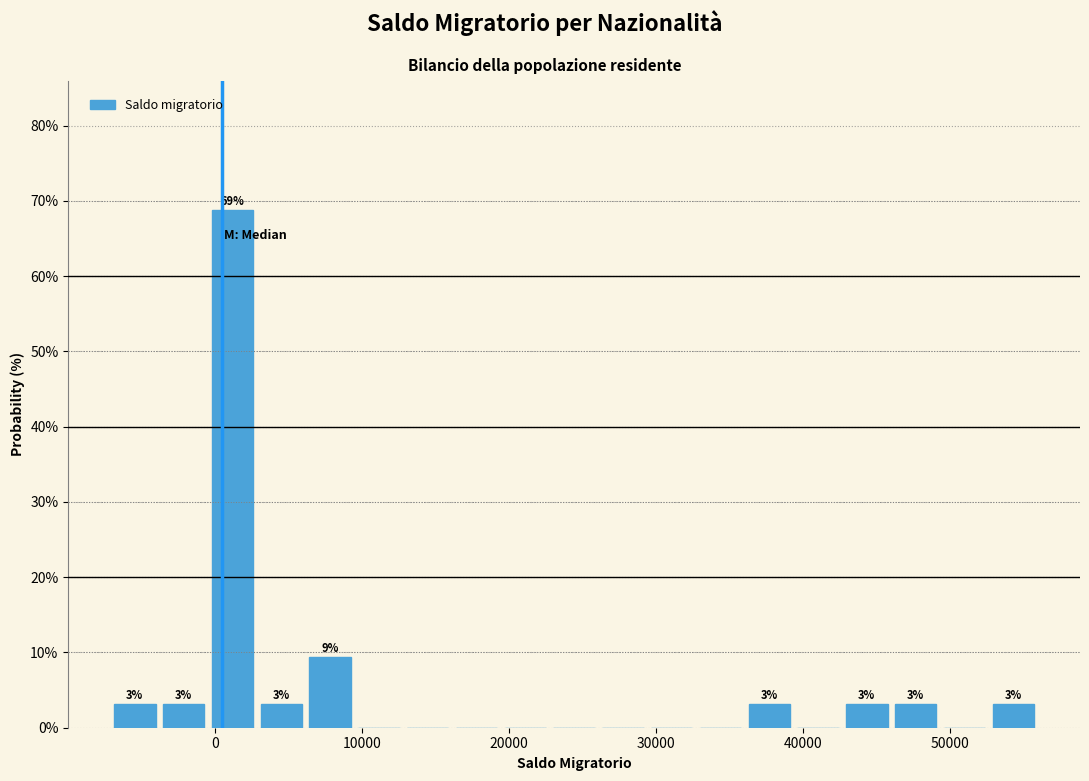

Around what value on the x-axis is the tallest bar? Give the approximate position of its centre, as read against the axis.

1000